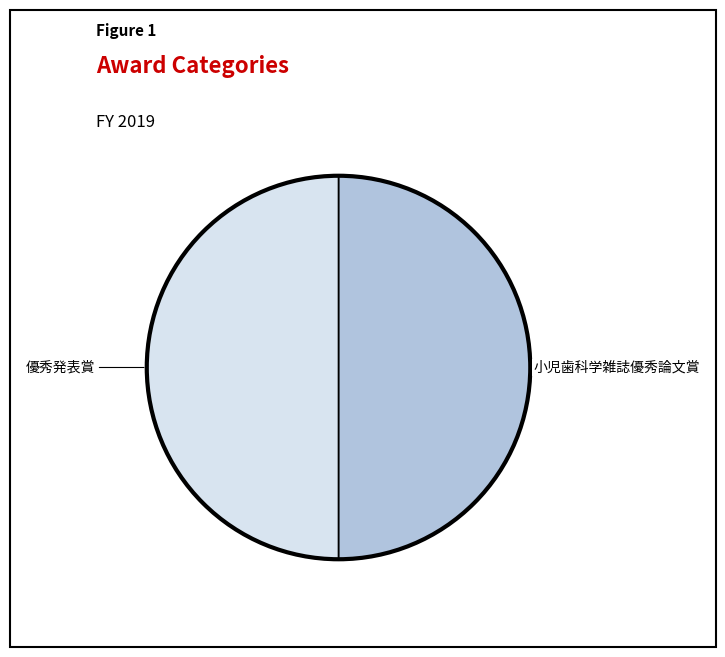

Count the number of slices in the pie.

2